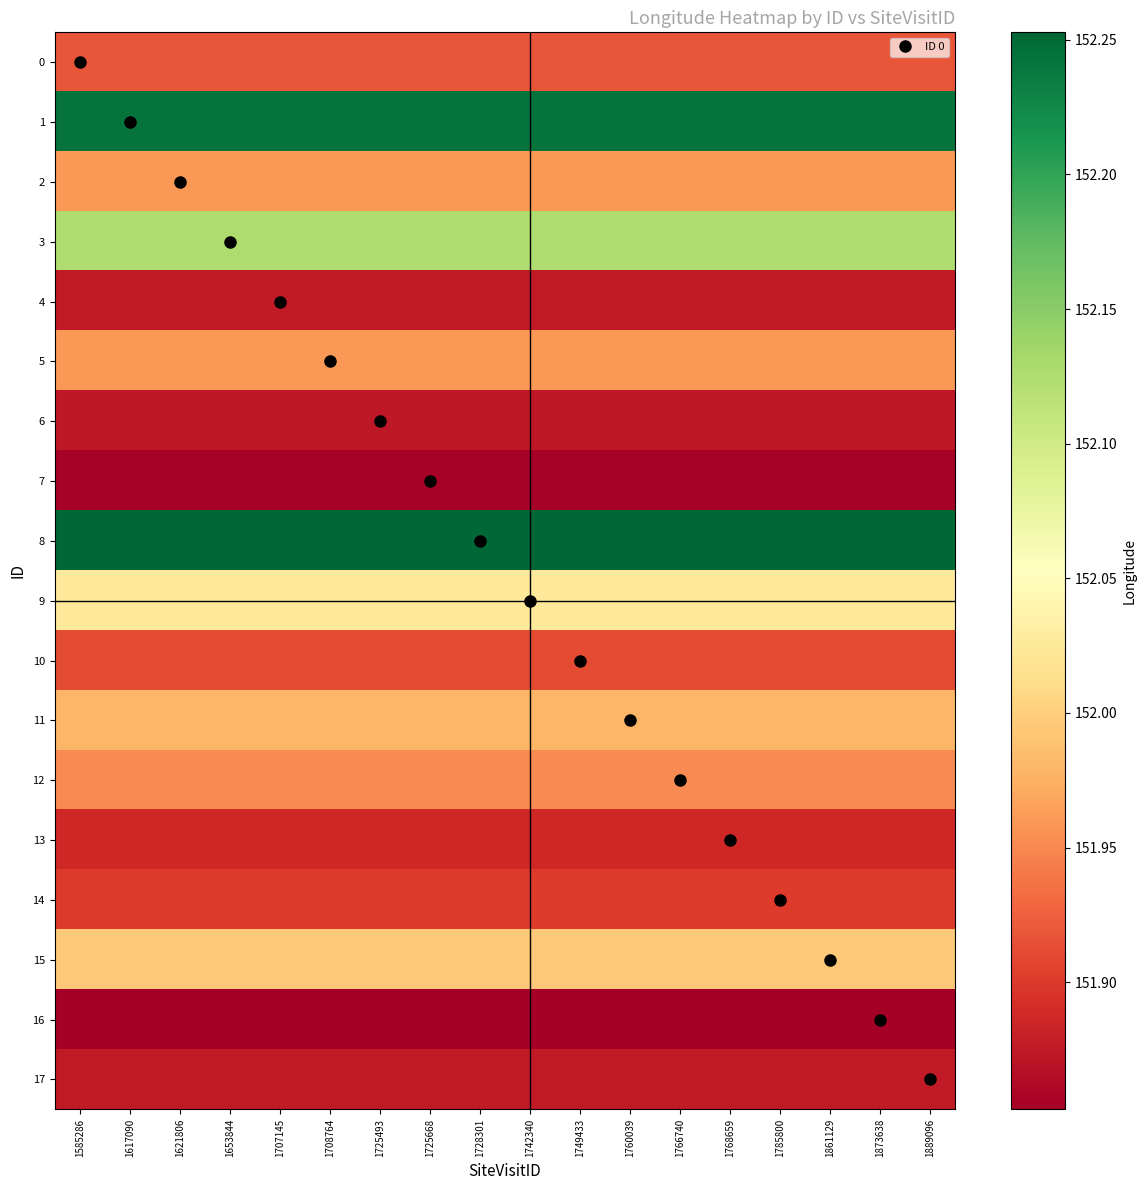

Reading left to right, what are all the values shown in this chart?

0: 1585286=151.9	1617090=151.9	1621806=151.9	1653844=151.9	1707145=151.9	1708764=151.9	1725493=151.9	1725668=151.9	1728301=151.9	1742340=151.9	1749433=151.9	1760039=151.9	1766740=151.9	1768659=151.9	1785800=151.9	1861129=151.9	1873638=151.9	1889096=151.9
1: 1585286=152.2	1617090=152.2	1621806=152.2	1653844=152.2	1707145=152.2	1708764=152.2	1725493=152.2	1725668=152.2	1728301=152.2	1742340=152.2	1749433=152.2	1760039=152.2	1766740=152.2	1768659=152.2	1785800=152.2	1861129=152.2	1873638=152.2	1889096=152.2
2: 1585286=152.0	1617090=152.0	1621806=152.0	1653844=152.0	1707145=152.0	1708764=152.0	1725493=152.0	1725668=152.0	1728301=152.0	1742340=152.0	1749433=152.0	1760039=152.0	1766740=152.0	1768659=152.0	1785800=152.0	1861129=152.0	1873638=152.0	1889096=152.0
3: 1585286=152.1	1617090=152.1	1621806=152.1	1653844=152.1	1707145=152.1	1708764=152.1	1725493=152.1	1725668=152.1	1728301=152.1	1742340=152.1	1749433=152.1	1760039=152.1	1766740=152.1	1768659=152.1	1785800=152.1	1861129=152.1	1873638=152.1	1889096=152.1
4: 1585286=151.9	1617090=151.9	1621806=151.9	1653844=151.9	1707145=151.9	1708764=151.9	1725493=151.9	1725668=151.9	1728301=151.9	1742340=151.9	1749433=151.9	1760039=151.9	1766740=151.9	1768659=151.9	1785800=151.9	1861129=151.9	1873638=151.9	1889096=151.9
5: 1585286=152.0	1617090=152.0	1621806=152.0	1653844=152.0	1707145=152.0	1708764=152.0	1725493=152.0	1725668=152.0	1728301=152.0	1742340=152.0	1749433=152.0	1760039=152.0	1766740=152.0	1768659=152.0	1785800=152.0	1861129=152.0	1873638=152.0	1889096=152.0
6: 1585286=151.9	1617090=151.9	1621806=151.9	1653844=151.9	1707145=151.9	1708764=151.9	1725493=151.9	1725668=151.9	1728301=151.9	1742340=151.9	1749433=151.9	1760039=151.9	1766740=151.9	1768659=151.9	1785800=151.9	1861129=151.9	1873638=151.9	1889096=151.9
7: 1585286=151.9	1617090=151.9	1621806=151.9	1653844=151.9	1707145=151.9	1708764=151.9	1725493=151.9	1725668=151.9	1728301=151.9	1742340=151.9	1749433=151.9	1760039=151.9	1766740=151.9	1768659=151.9	1785800=151.9	1861129=151.9	1873638=151.9	1889096=151.9
8: 1585286=152.3	1617090=152.3	1621806=152.3	1653844=152.3	1707145=152.3	1708764=152.3	1725493=152.3	1725668=152.3	1728301=152.3	1742340=152.3	1749433=152.3	1760039=152.3	1766740=152.3	1768659=152.3	1785800=152.3	1861129=152.3	1873638=152.3	1889096=152.3
9: 1585286=152.0	1617090=152.0	1621806=152.0	1653844=152.0	1707145=152.0	1708764=152.0	1725493=152.0	1725668=152.0	1728301=152.0	1742340=152.0	1749433=152.0	1760039=152.0	1766740=152.0	1768659=152.0	1785800=152.0	1861129=152.0	1873638=152.0	1889096=152.0
10: 1585286=151.9	1617090=151.9	1621806=151.9	1653844=151.9	1707145=151.9	1708764=151.9	1725493=151.9	1725668=151.9	1728301=151.9	1742340=151.9	1749433=151.9	1760039=151.9	1766740=151.9	1768659=151.9	1785800=151.9	1861129=151.9	1873638=151.9	1889096=151.9
11: 1585286=152.0	1617090=152.0	1621806=152.0	1653844=152.0	1707145=152.0	1708764=152.0	1725493=152.0	1725668=152.0	1728301=152.0	1742340=152.0	1749433=152.0	1760039=152.0	1766740=152.0	1768659=152.0	1785800=152.0	1861129=152.0	1873638=152.0	1889096=152.0
12: 1585286=152.0	1617090=152.0	1621806=152.0	1653844=152.0	1707145=152.0	1708764=152.0	1725493=152.0	1725668=152.0	1728301=152.0	1742340=152.0	1749433=152.0	1760039=152.0	1766740=152.0	1768659=152.0	1785800=152.0	1861129=152.0	1873638=152.0	1889096=152.0
13: 1585286=151.9	1617090=151.9	1621806=151.9	1653844=151.9	1707145=151.9	1708764=151.9	1725493=151.9	1725668=151.9	1728301=151.9	1742340=151.9	1749433=151.9	1760039=151.9	1766740=151.9	1768659=151.9	1785800=151.9	1861129=151.9	1873638=151.9	1889096=151.9
14: 1585286=151.9	1617090=151.9	1621806=151.9	1653844=151.9	1707145=151.9	1708764=151.9	1725493=151.9	1725668=151.9	1728301=151.9	1742340=151.9	1749433=151.9	1760039=151.9	1766740=151.9	1768659=151.9	1785800=151.9	1861129=151.9	1873638=151.9	1889096=151.9
15: 1585286=152.0	1617090=152.0	1621806=152.0	1653844=152.0	1707145=152.0	1708764=152.0	1725493=152.0	1725668=152.0	1728301=152.0	1742340=152.0	1749433=152.0	1760039=152.0	1766740=152.0	1768659=152.0	1785800=152.0	1861129=152.0	1873638=152.0	1889096=152.0
16: 1585286=151.9	1617090=151.9	1621806=151.9	1653844=151.9	1707145=151.9	1708764=151.9	1725493=151.9	1725668=151.9	1728301=151.9	1742340=151.9	1749433=151.9	1760039=151.9	1766740=151.9	1768659=151.9	1785800=151.9	1861129=151.9	1873638=151.9	1889096=151.9
17: 1585286=151.9	1617090=151.9	1621806=151.9	1653844=151.9	1707145=151.9	1708764=151.9	1725493=151.9	1725668=151.9	1728301=151.9	1742340=151.9	1749433=151.9	1760039=151.9	1766740=151.9	1768659=151.9	1785800=151.9	1861129=151.9	1873638=151.9	1889096=151.9